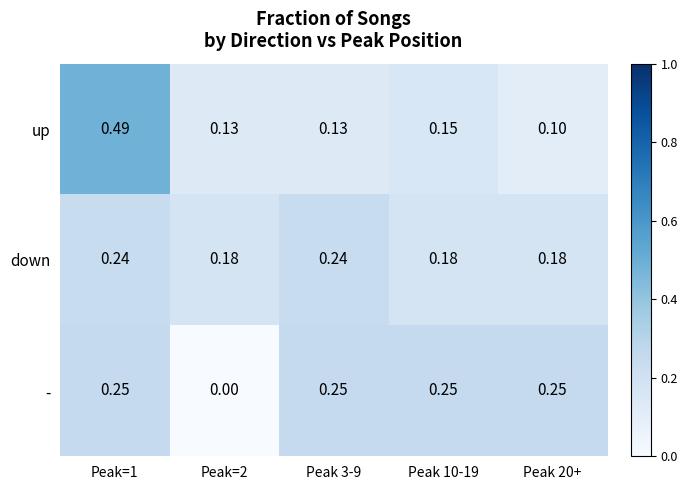

List the series in order of their peak value, lowest first.

down, -, up